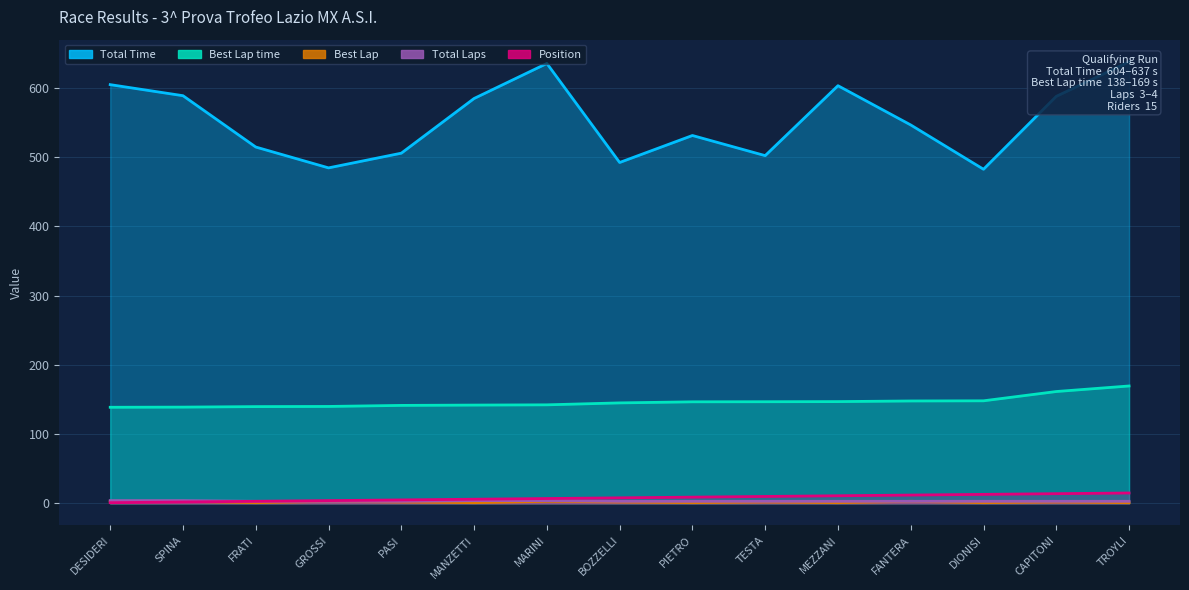

What is the difference between the highest and lowest values at FANTERA?

543.2